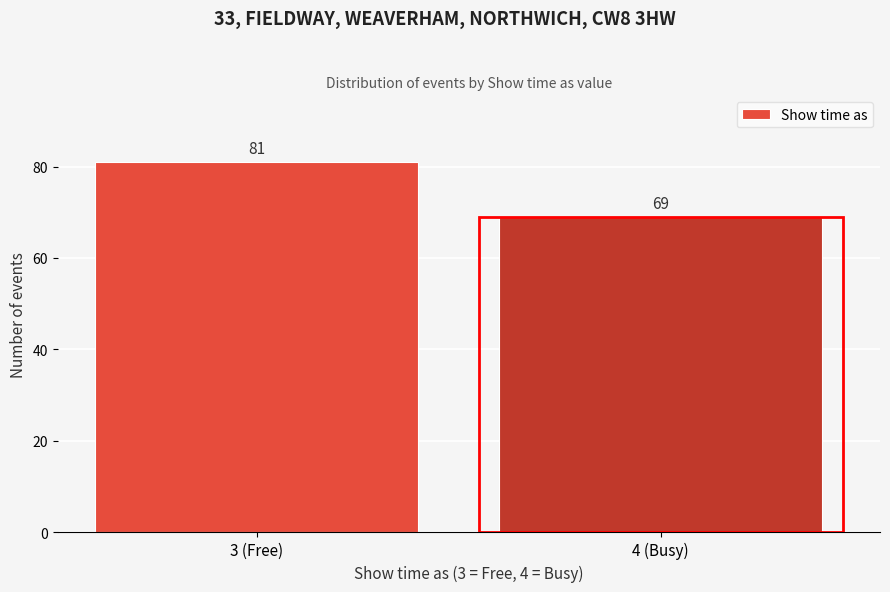

Reading right to left, list all the values displayed in this chart.

4 (Busy)=69	3 (Free)=81